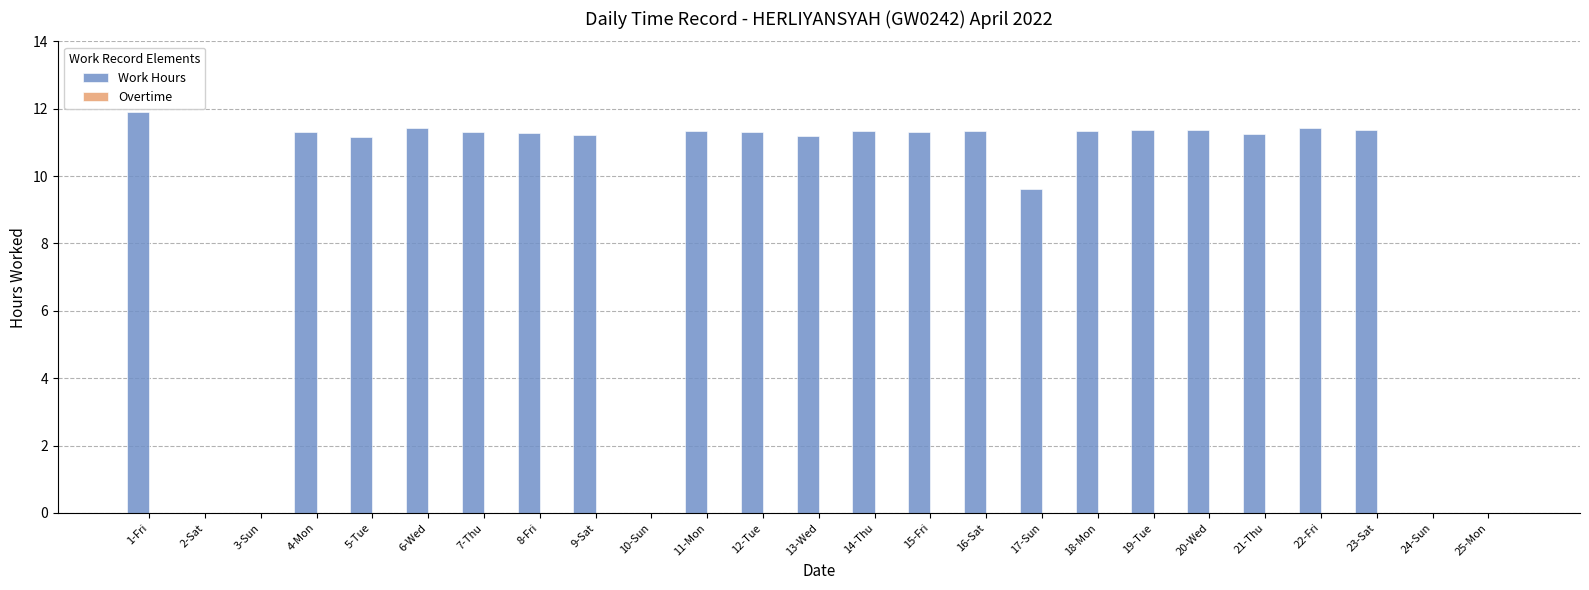

What is the greatest value displayed?

11.9